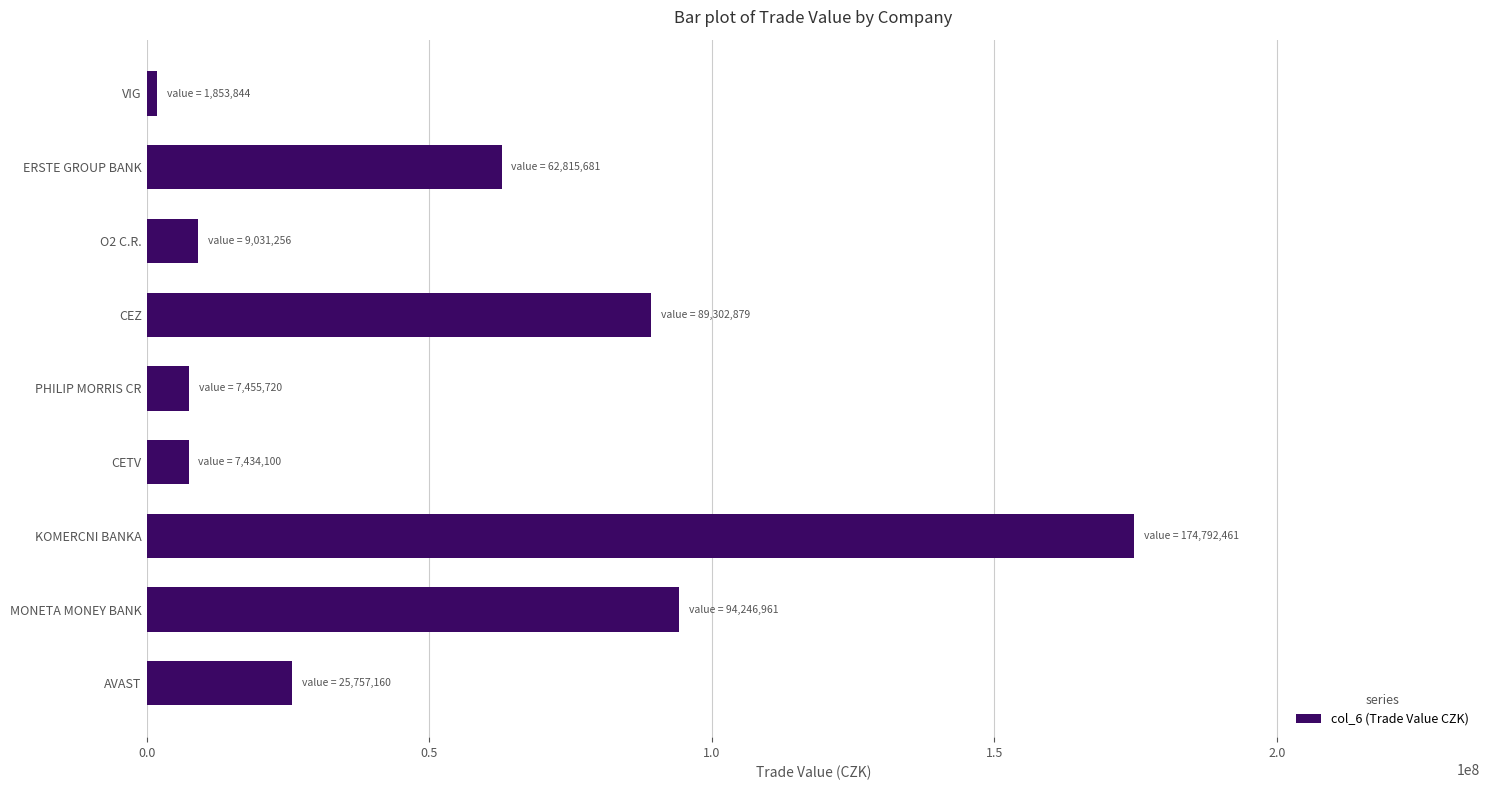

Are the bars grouped side by side (vs. stacked)?

No